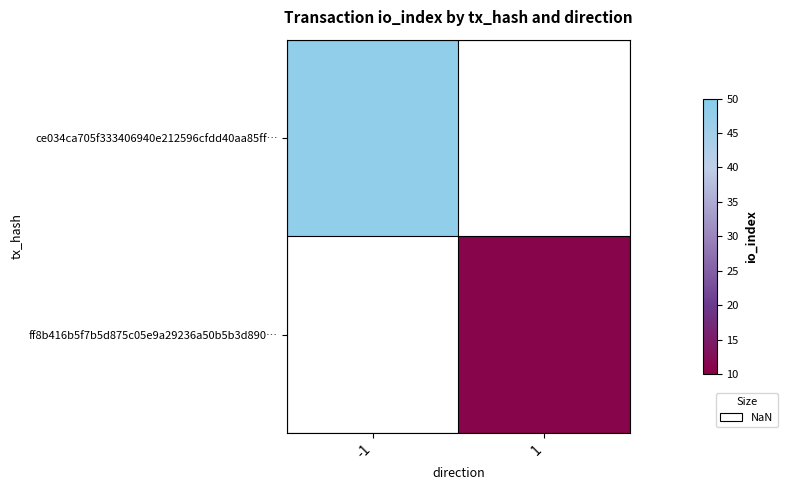

Which label corresponds to the largest value in the chart?

-1